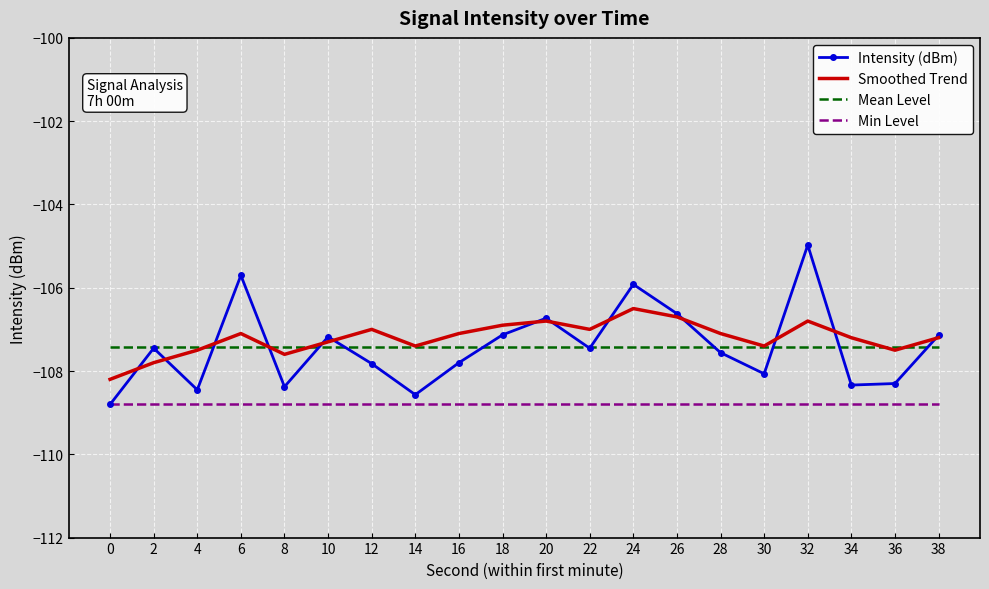

At which category is the sum across all series the highest?

32